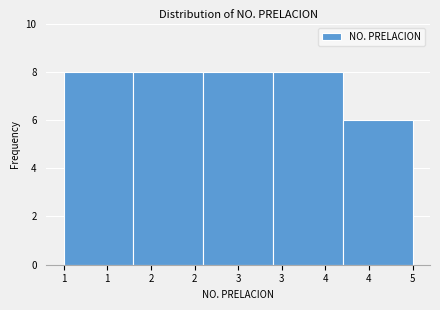

How many data points are less than 8?

1